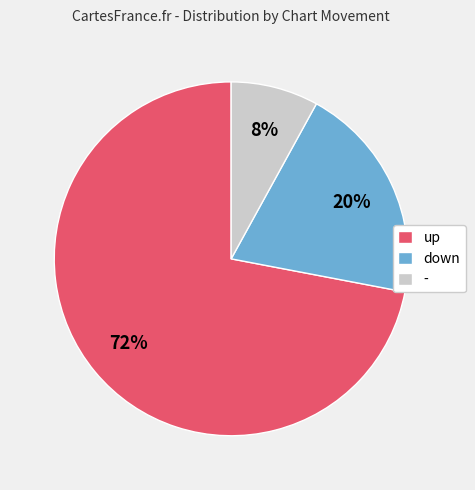

Which slice is the smallest?

-